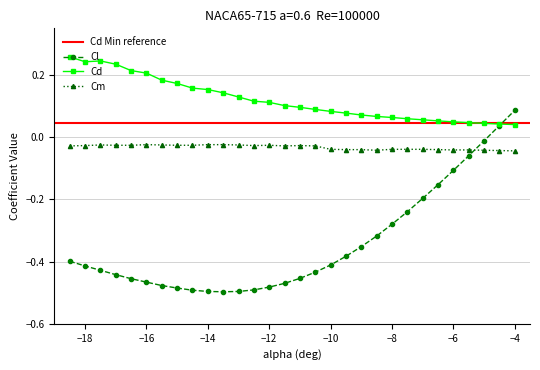

How many Cd values are between 0 and 1?

30